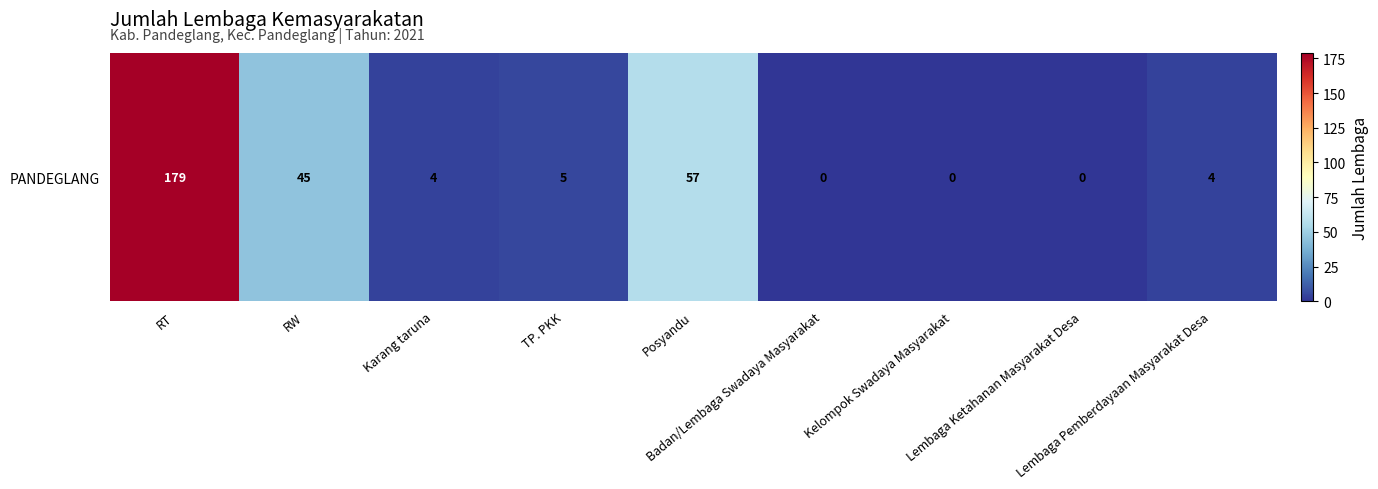

What is the ratio of the value at TP. PKK to the value at Karang taruna?

1.2